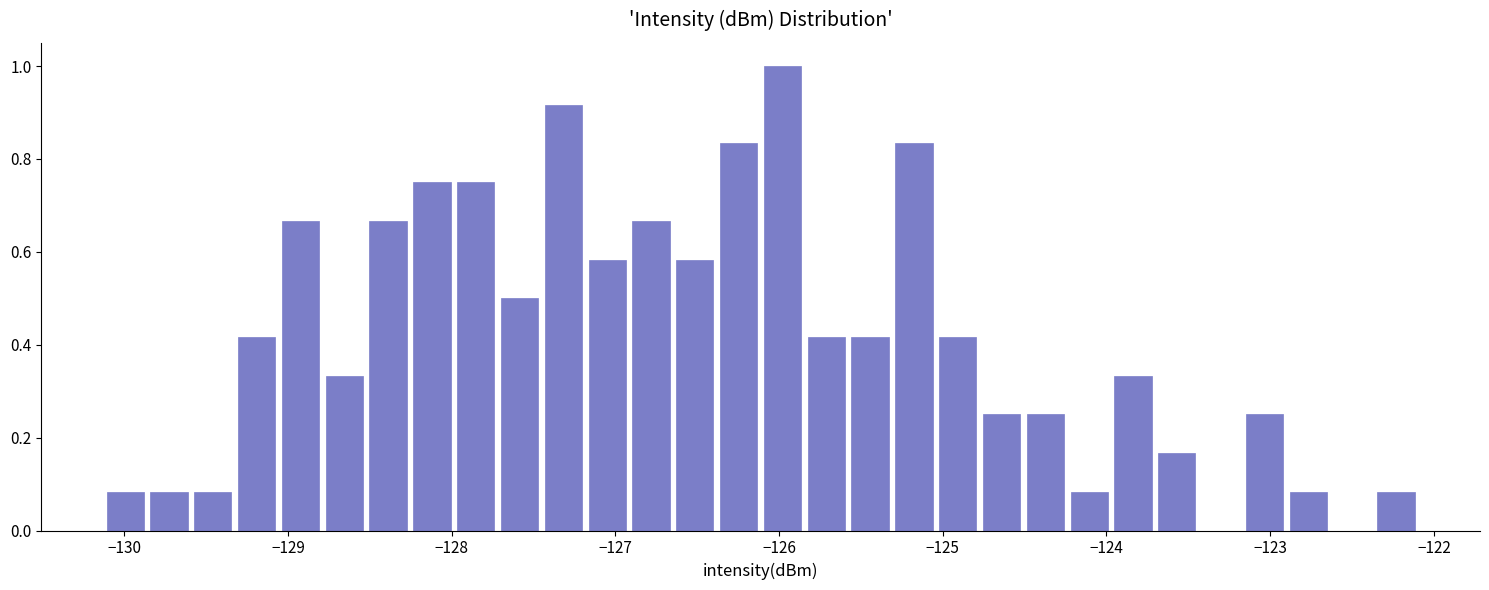

Around what value on the x-axis is the tallest bar? Give the approximate position of its centre, as read against the axis.

-126.0